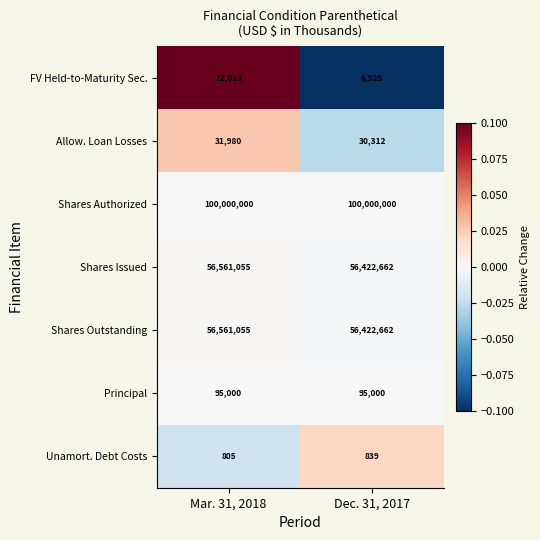

Reading right to left, extract all data points from this chart.

FV Held-to-Maturity Sec.: 6925	12013
Allow. Loan Losses: 30312	31980
Shares Authorized: 100000000	100000000
Shares Issued: 56422662	56561055
Shares Outstanding: 56422662	56561055
Principal: 95000	95000
Unamort. Debt Costs: 839	805